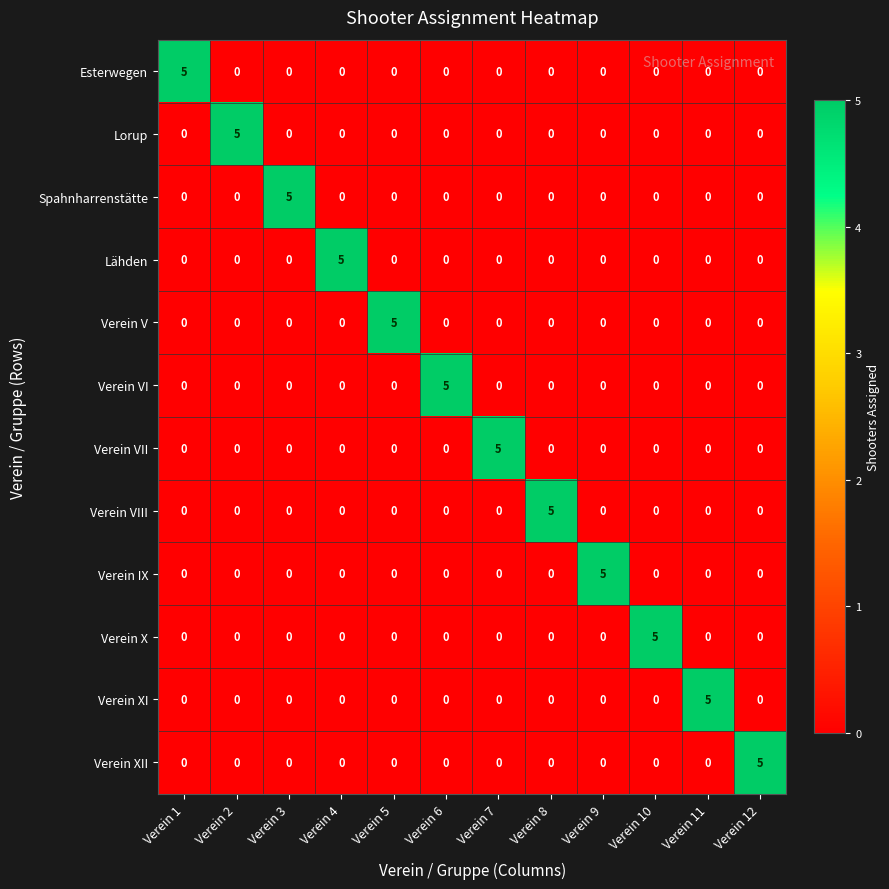

What is the spread (max minus min) of values at Verein 10?

5